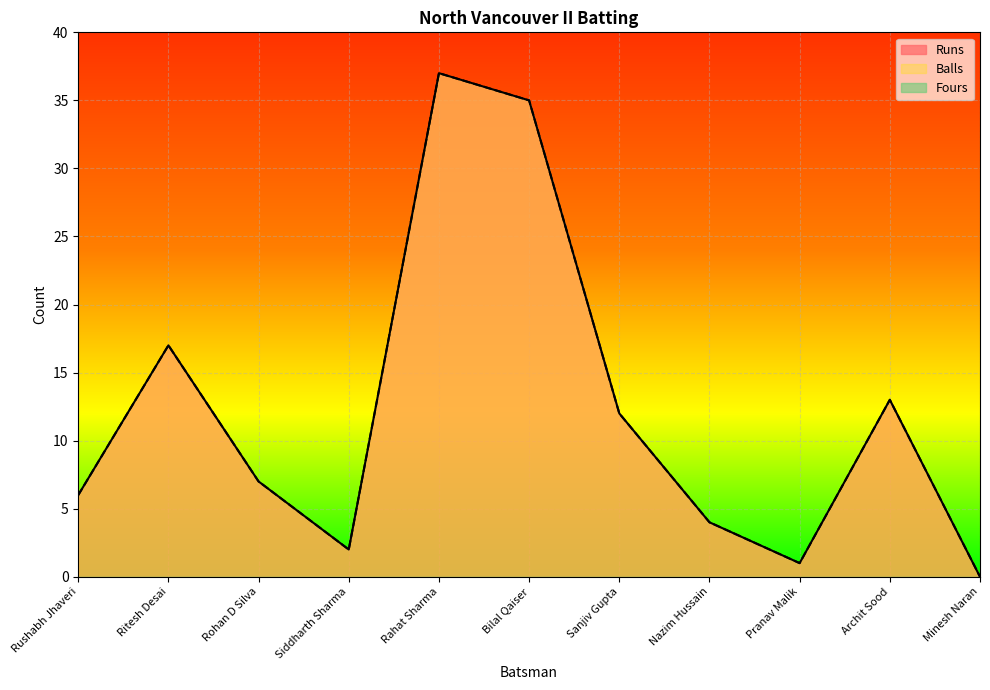

At which label is Balls closest to 18?

Ritesh Desai